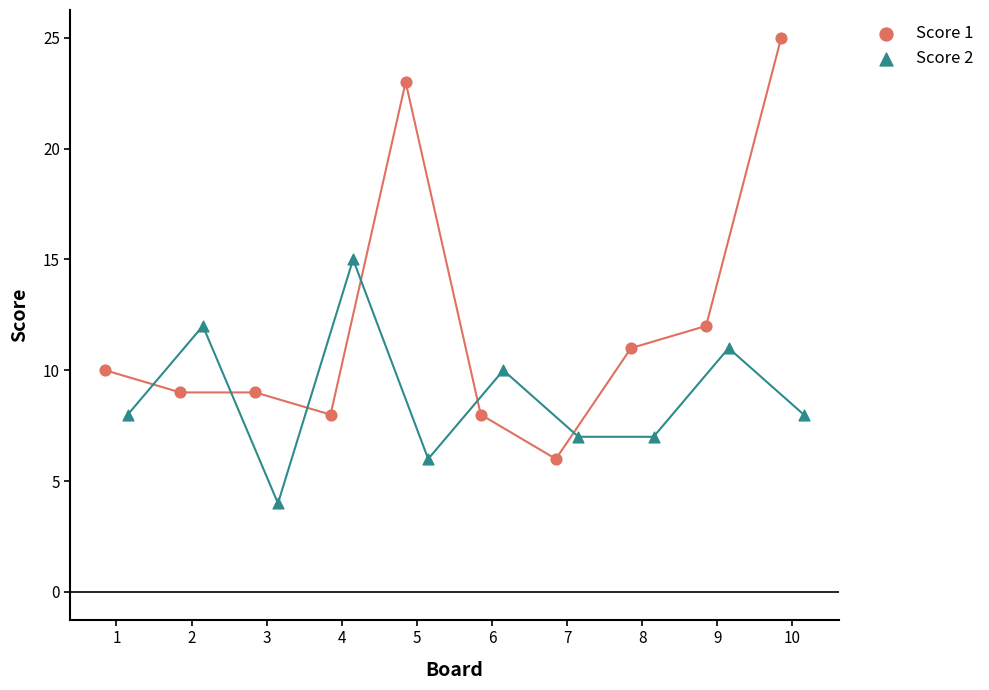

Which series reaches the minimum Y coordinate?

Score 2